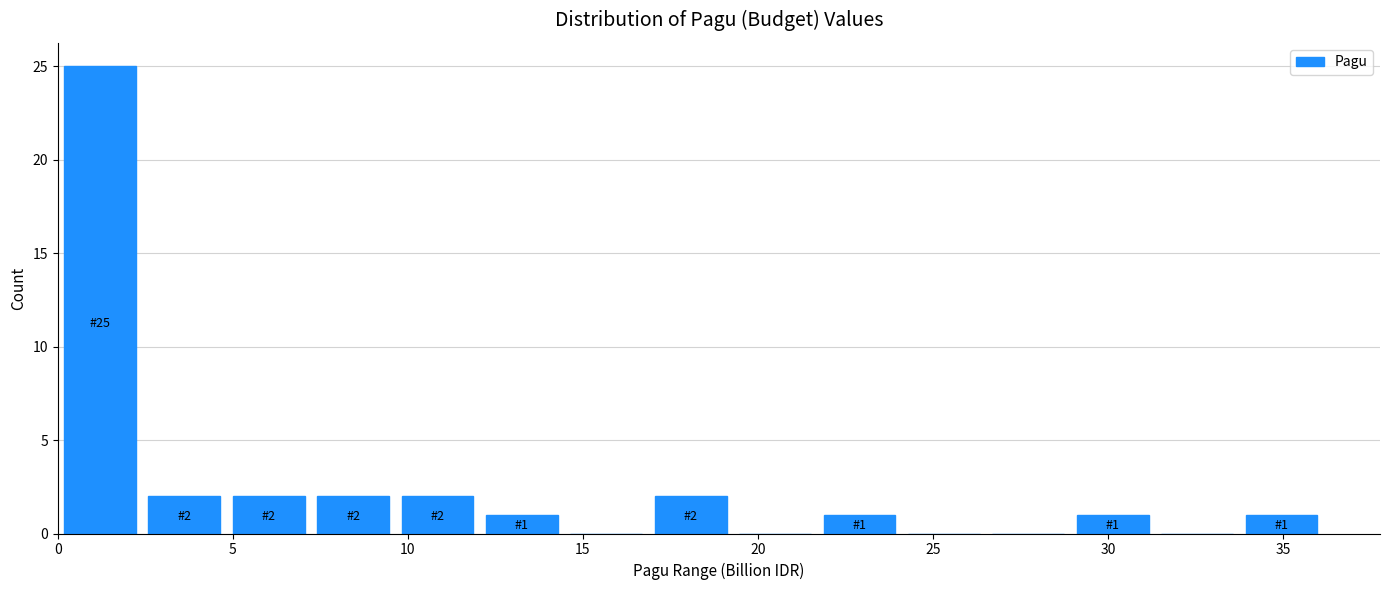

Which range on the x-axis has the tallest bar?

0.0 to 2.5